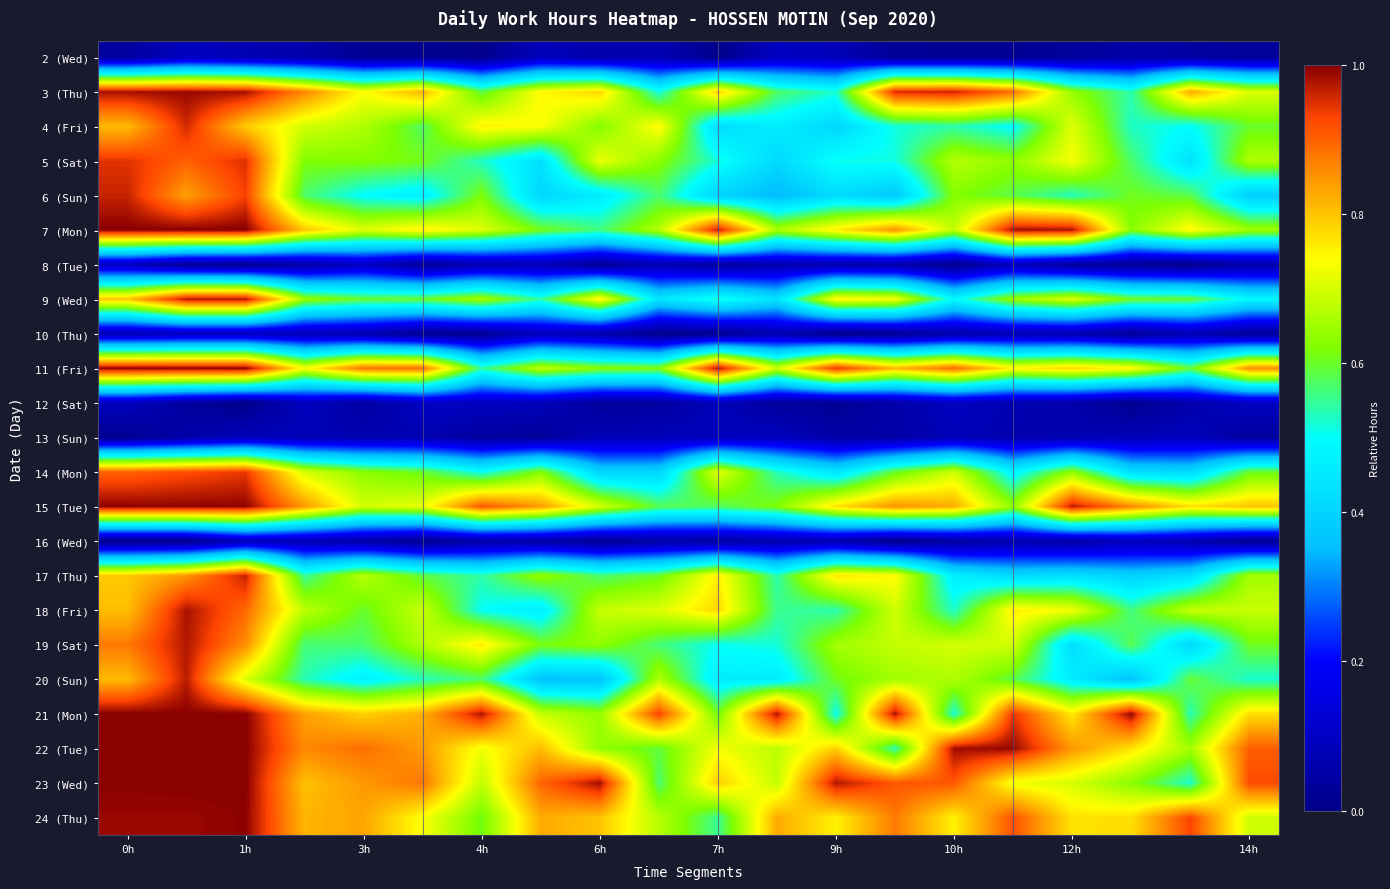

Count the number of data series in this chart.

23